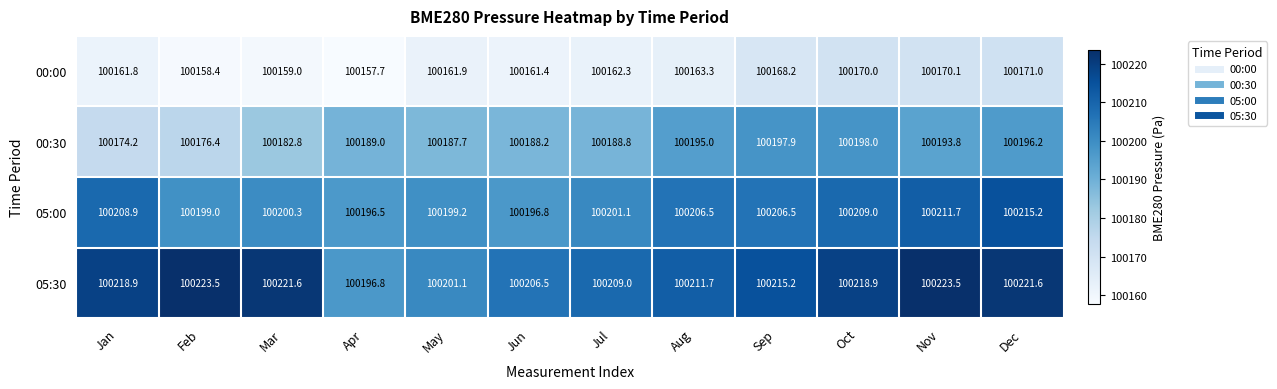

Which series changed the most between Feb and Dec?

00:30